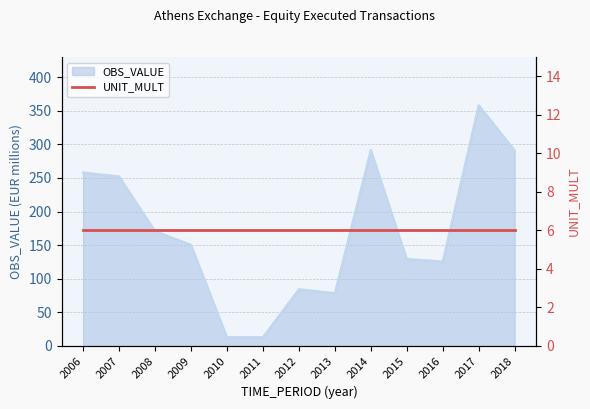

List the labels in order of value, smallest first.

2010, 2011, 2013, 2012, 2016, 2015, 2009, 2008, 2007, 2006, 2018, 2014, 2017